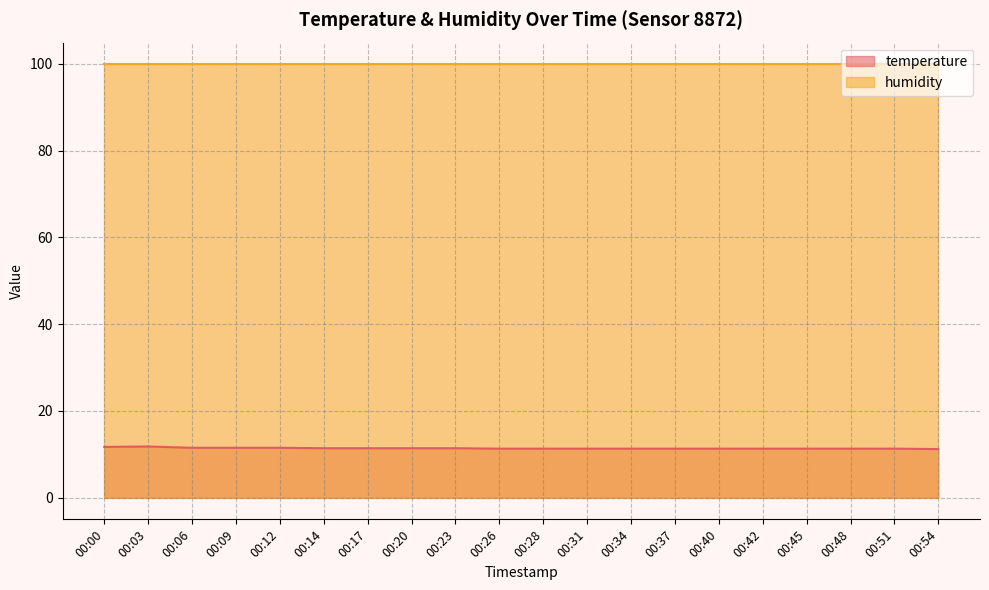

What is the approximate value at 00:34?

11.3